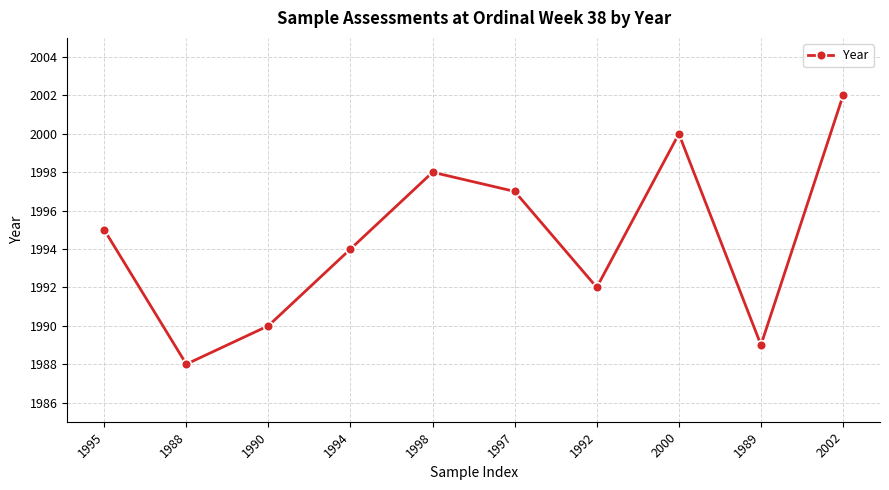

What is the sum of all values?

19945